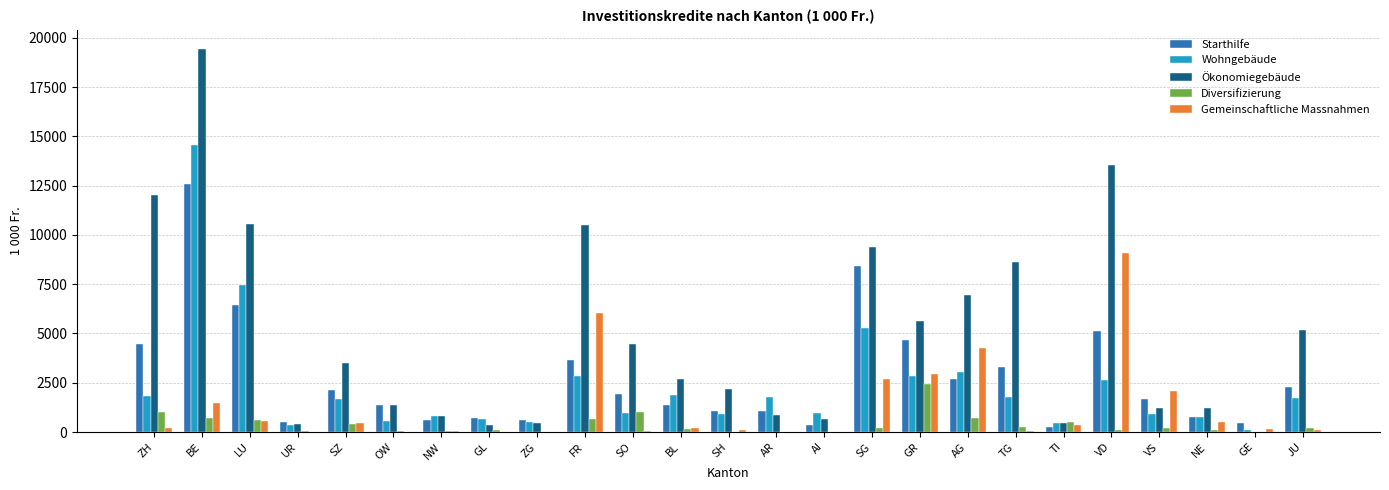

At which category does the chart reach its peak across all series?

BE